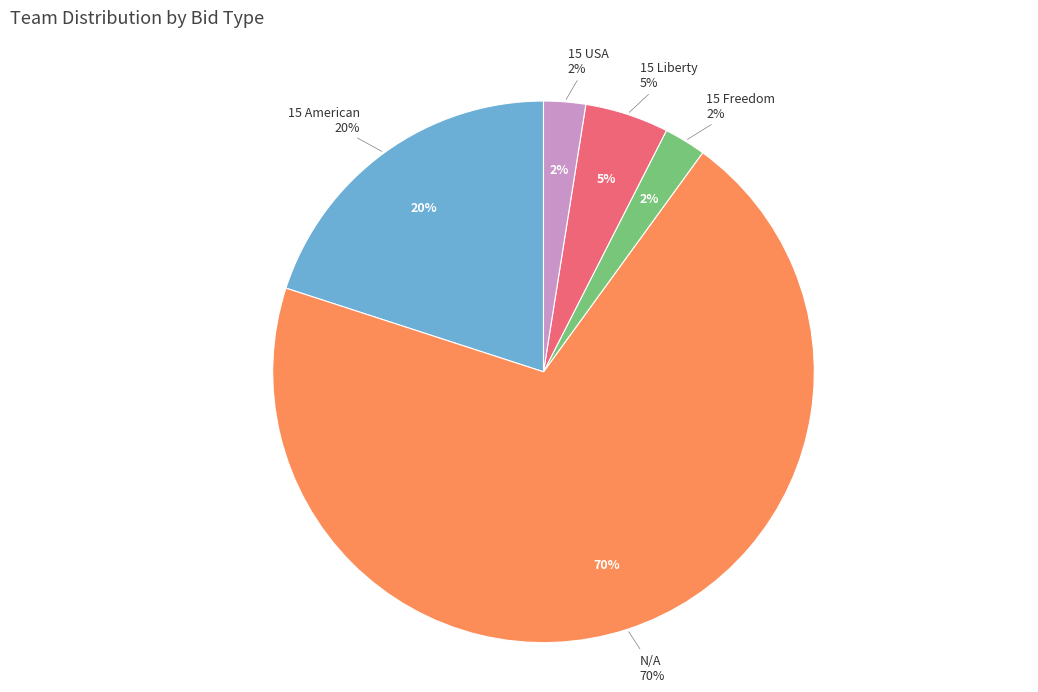

What is the largest slice in the pie chart?

N/A